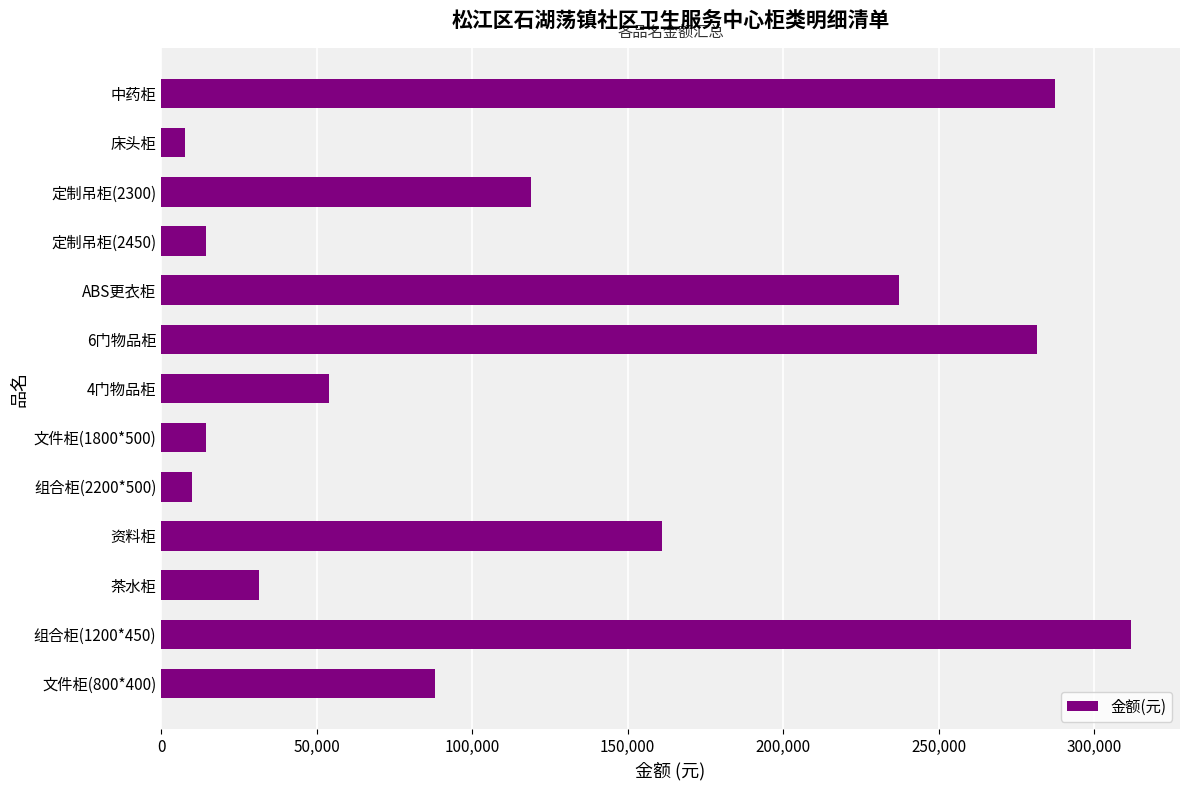

Count the number of categories in the chart.

13